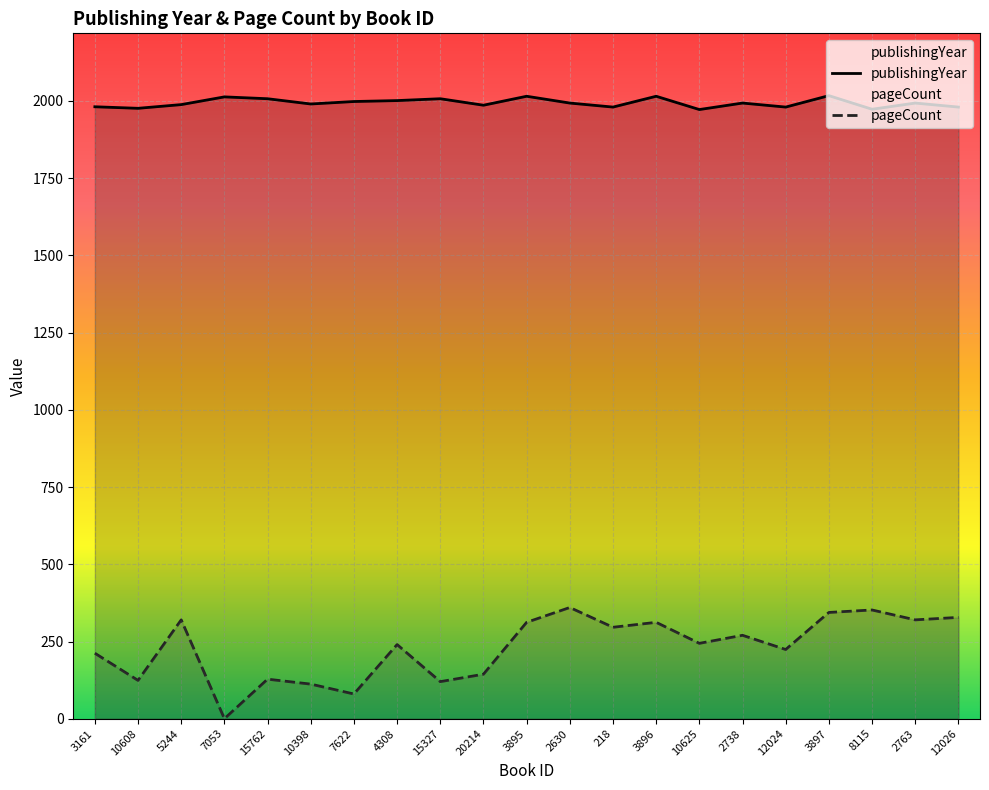

At 2630, list the series in order from largest to smallest.

publishingYear, pageCount